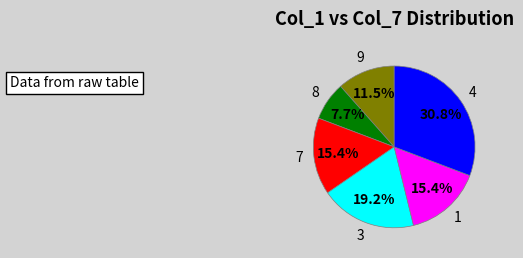

The 7 slice represents 15% of the pie. True or false?

True